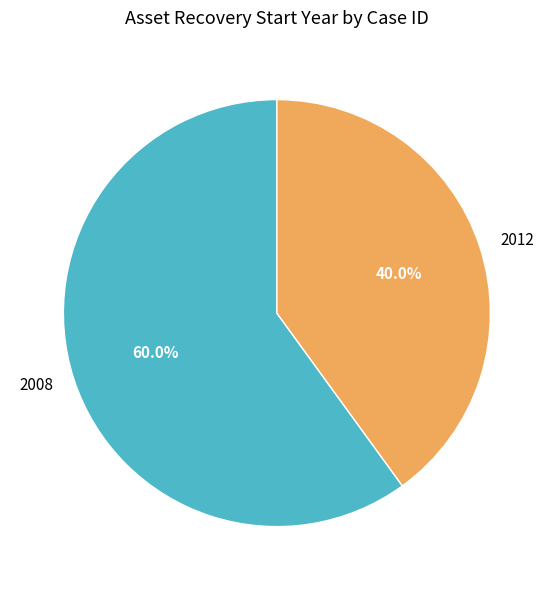

Count the number of slices in the pie.

2